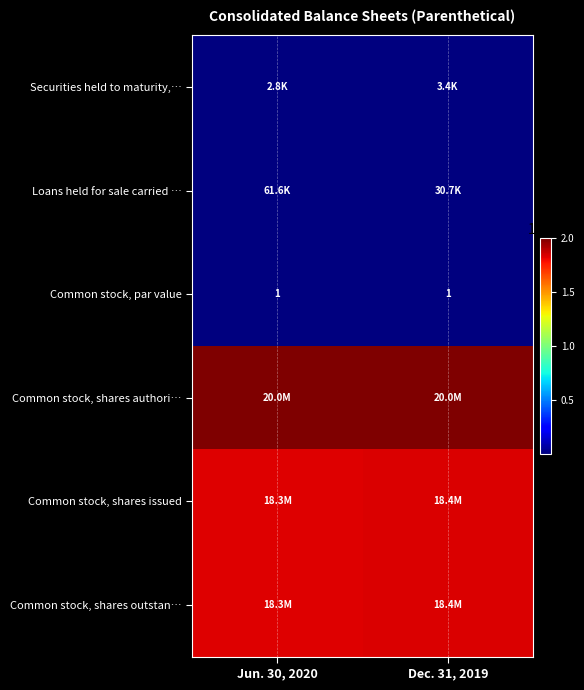

True or false: Common stock, par value has a value of 2 at Jun. 30, 2020.

False